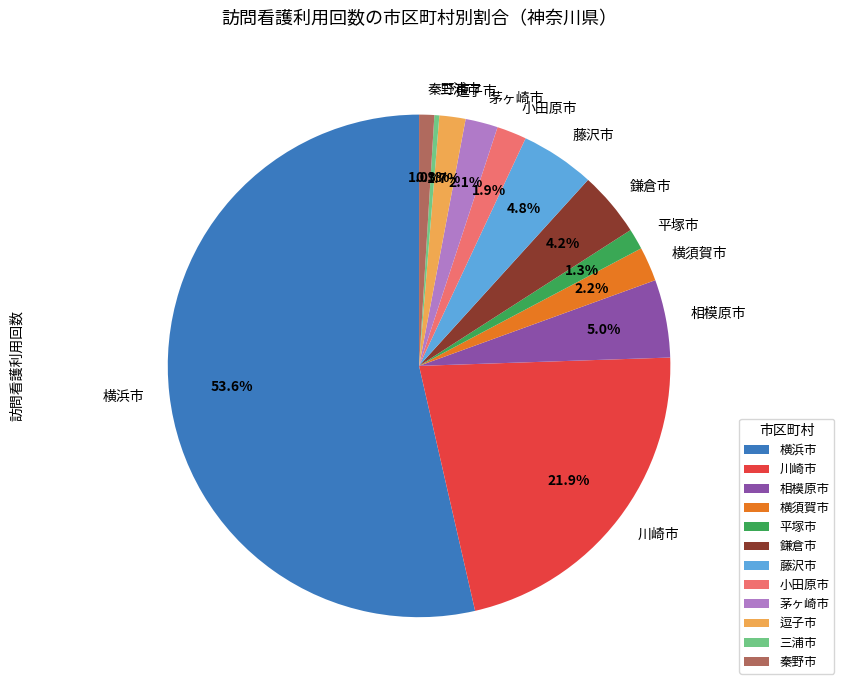

How many slices are in this pie chart?

12